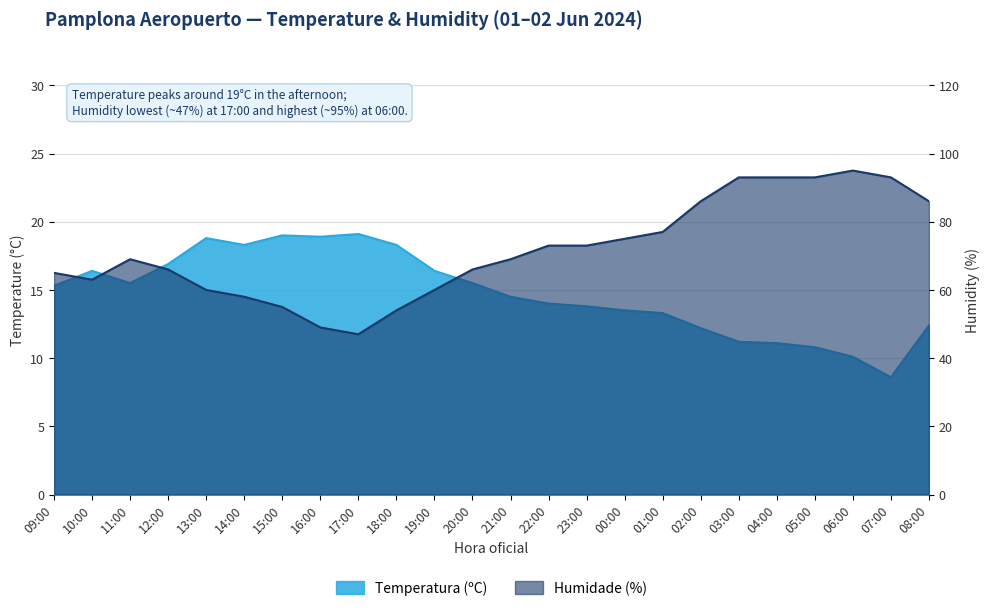

What is the label of the 12th point from the left?

20:00